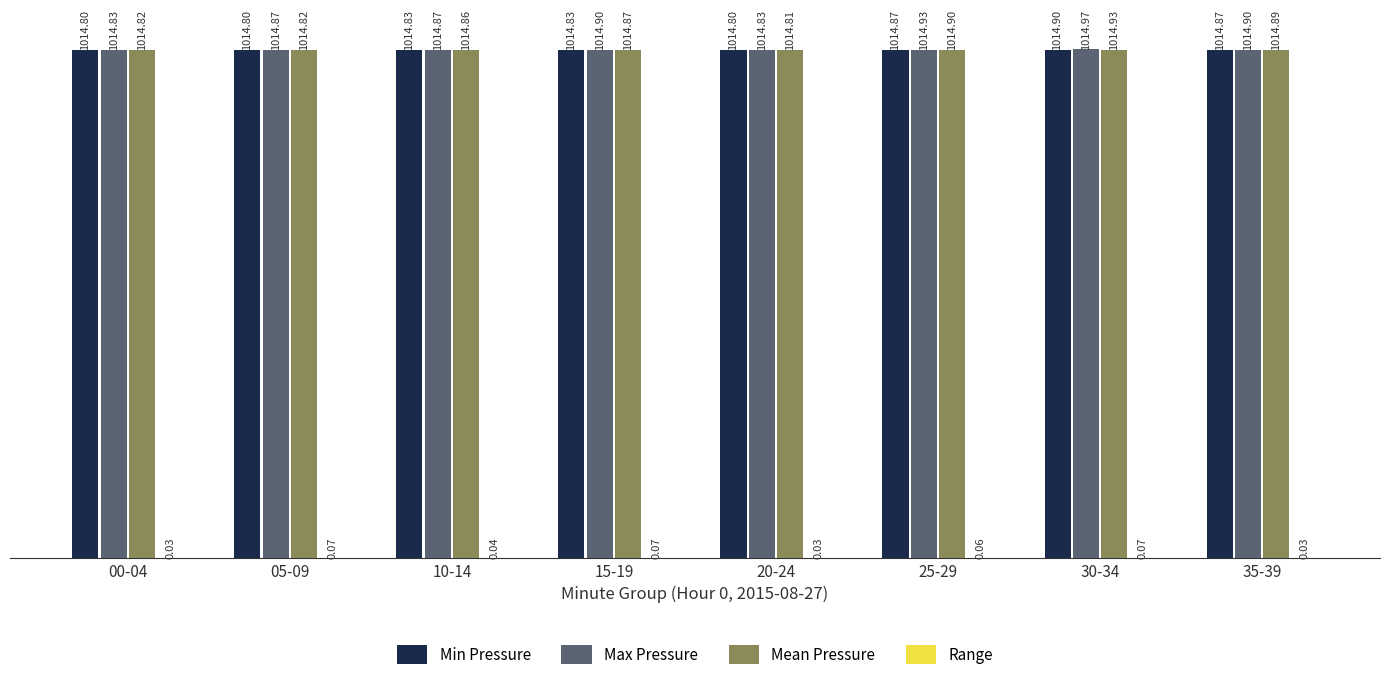

What is the total value across all series at 20-24?

3044.5